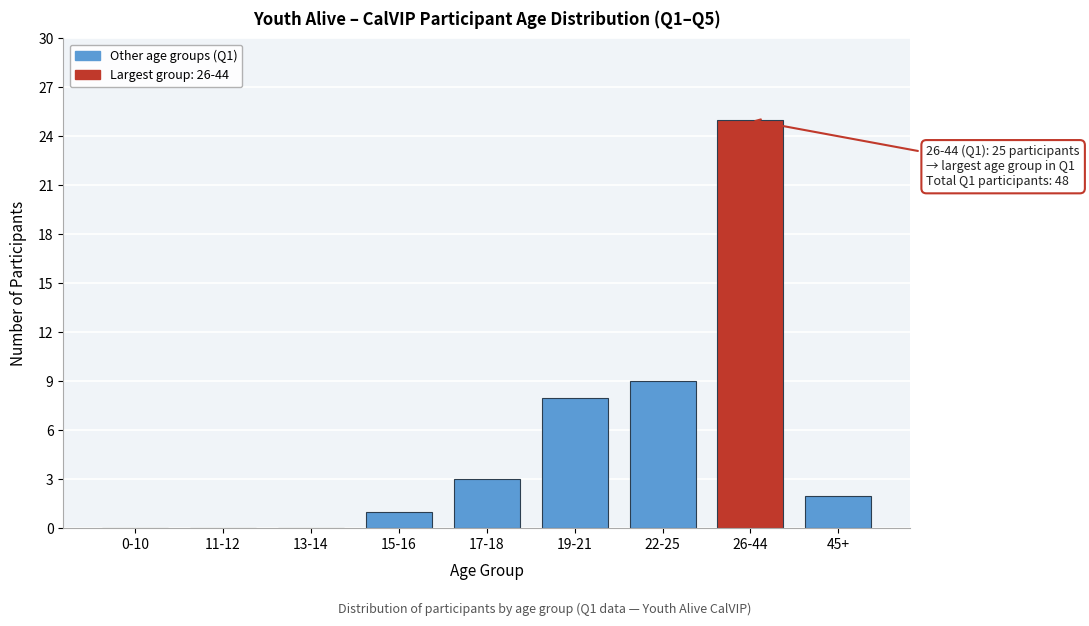

Reading left to right, transcribe all the data shown in this chart.

0-10=0	11-12=0	13-14=0	15-16=1	17-18=3	19-21=8	22-25=9	26-44=25	45+=2